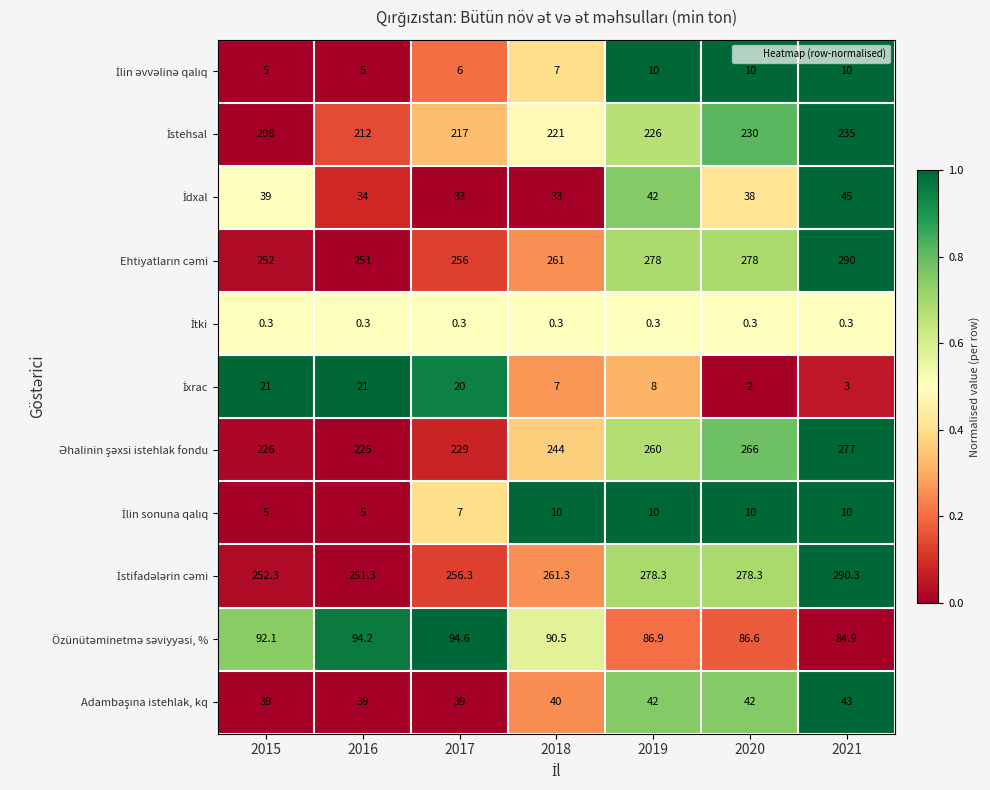

What is the difference between the highest and lowest values at 2019?

278.0